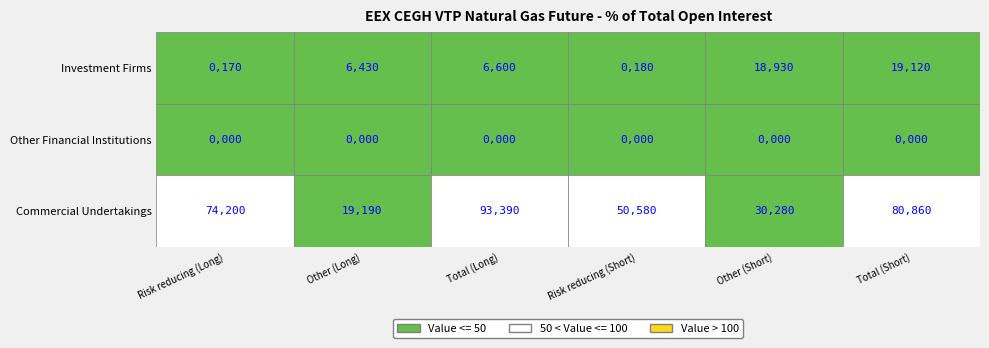

Reading left to right, extract all data points from this chart.

Risk reducing (Long): 0=0.2	1=0.0	2=74.2
Other (Long): 0=6.4	1=0.0	2=19.2
Total (Long): 0=6.6	1=0.0	2=93.4
Risk reducing (Short): 0=0.2	1=0.0	2=50.6
Other (Short): 0=18.9	1=0.0	2=30.3
Total (Short): 0=19.1	1=0.0	2=80.9